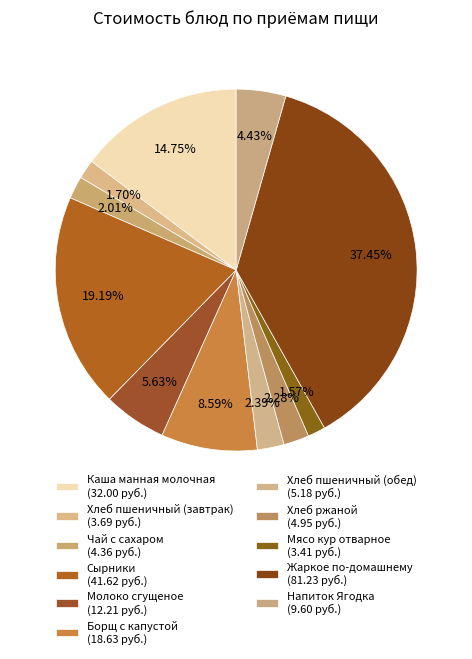

To the nearest percent, what is the average slice percentage?

9%